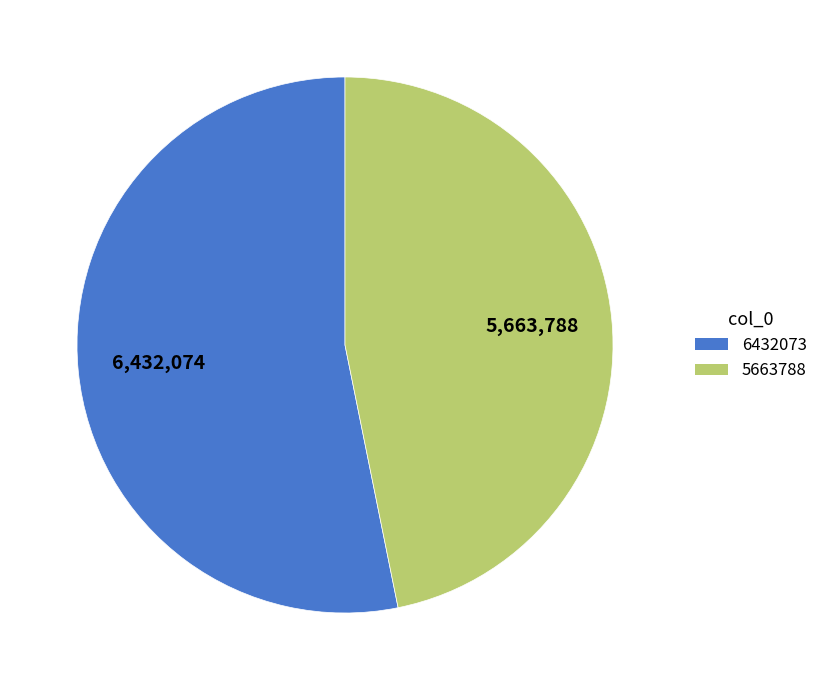

Do 6432073 and 5663788 together represent more than half of the pie?

Yes